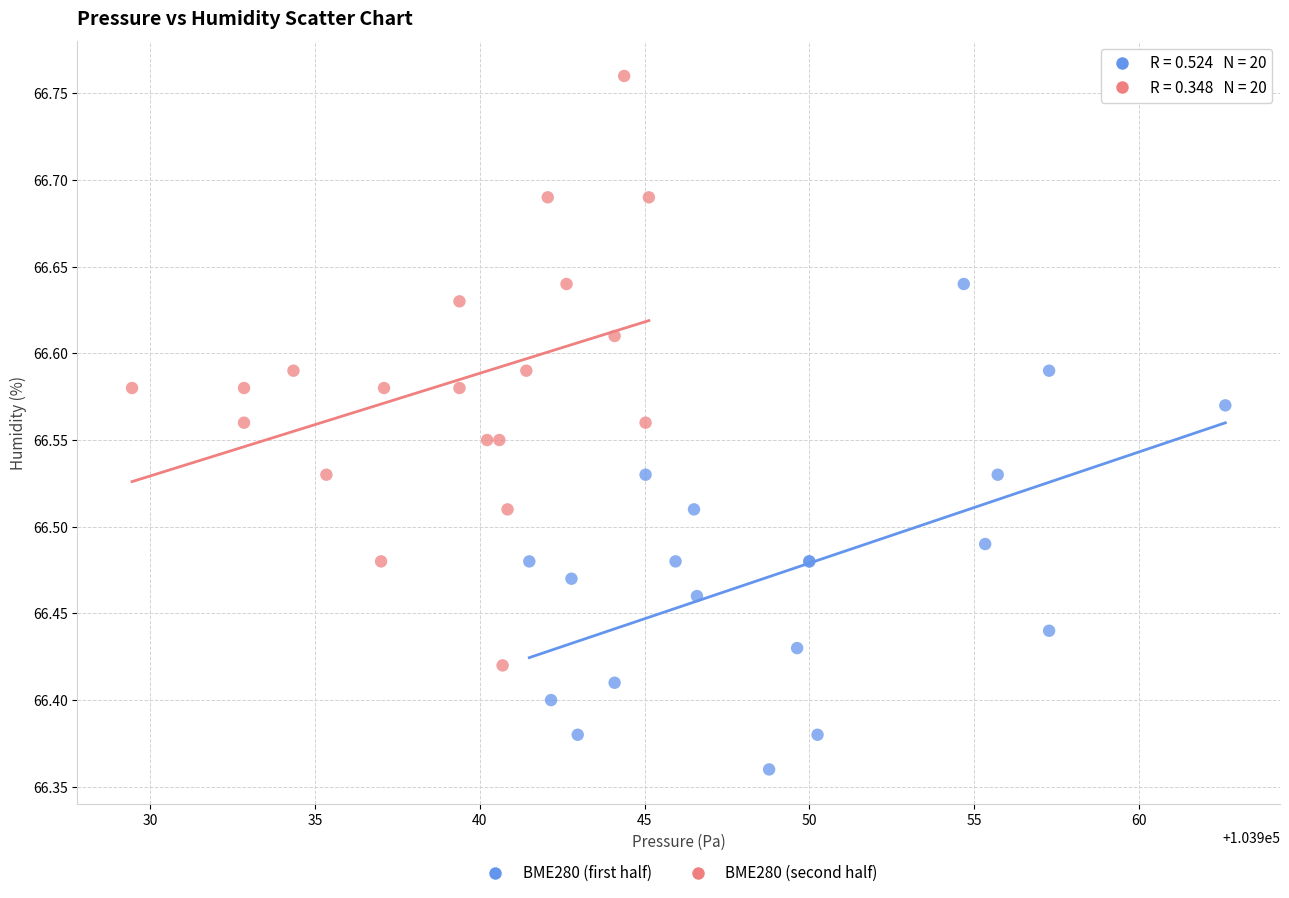

Which series reaches the minimum Y coordinate?

BME280 (first half)